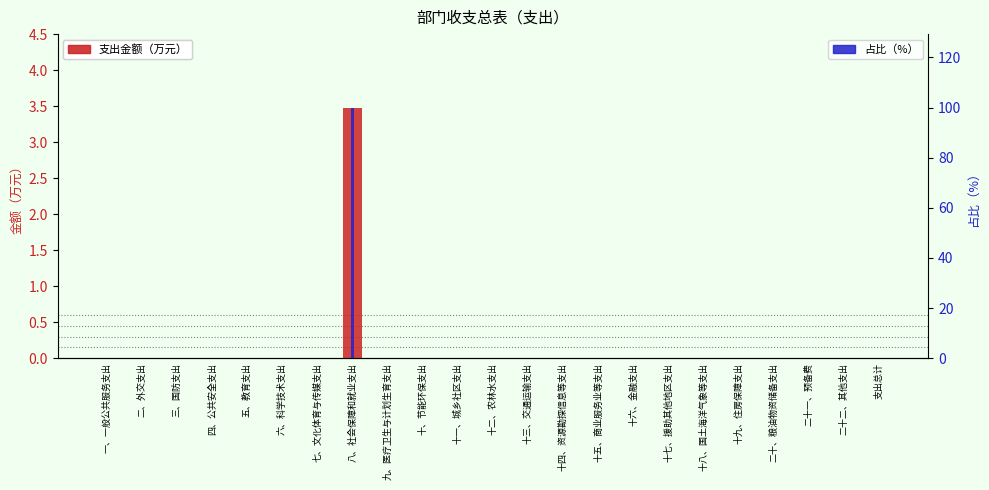

Rank the series at 九、医疗卫生与计划生育支出 from highest to lowest value.

支出金额（万元）, 占比（%）